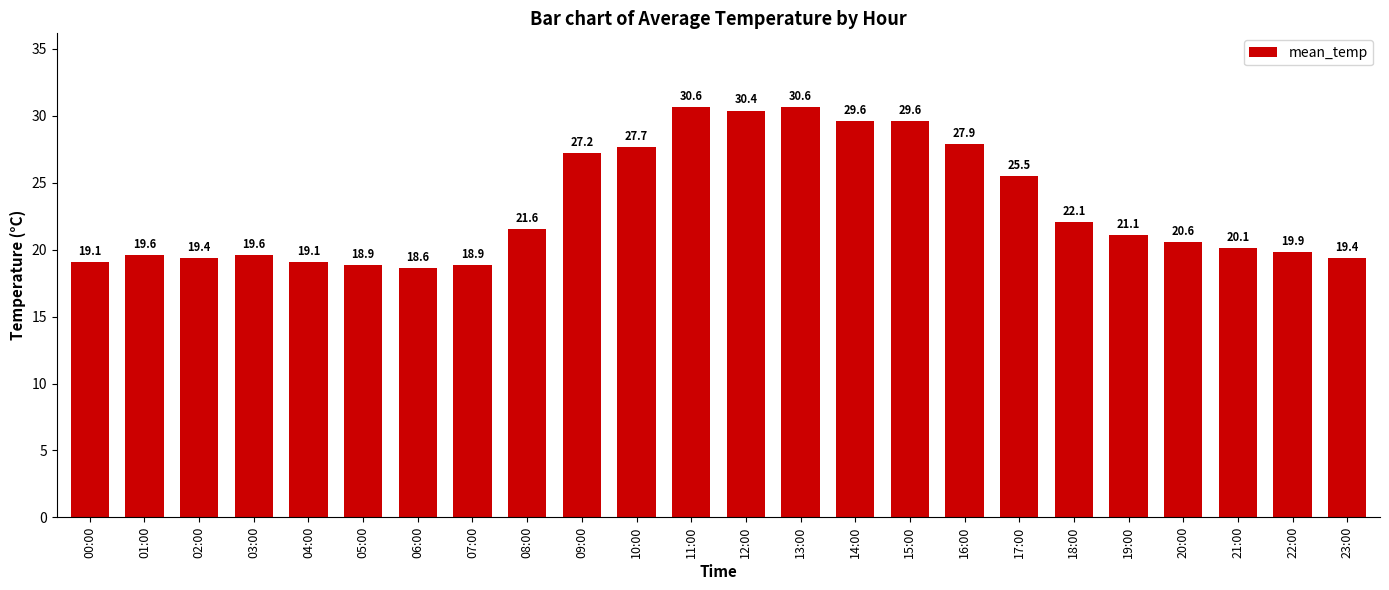

Between 11:00 and 03:00, which is larger?

11:00